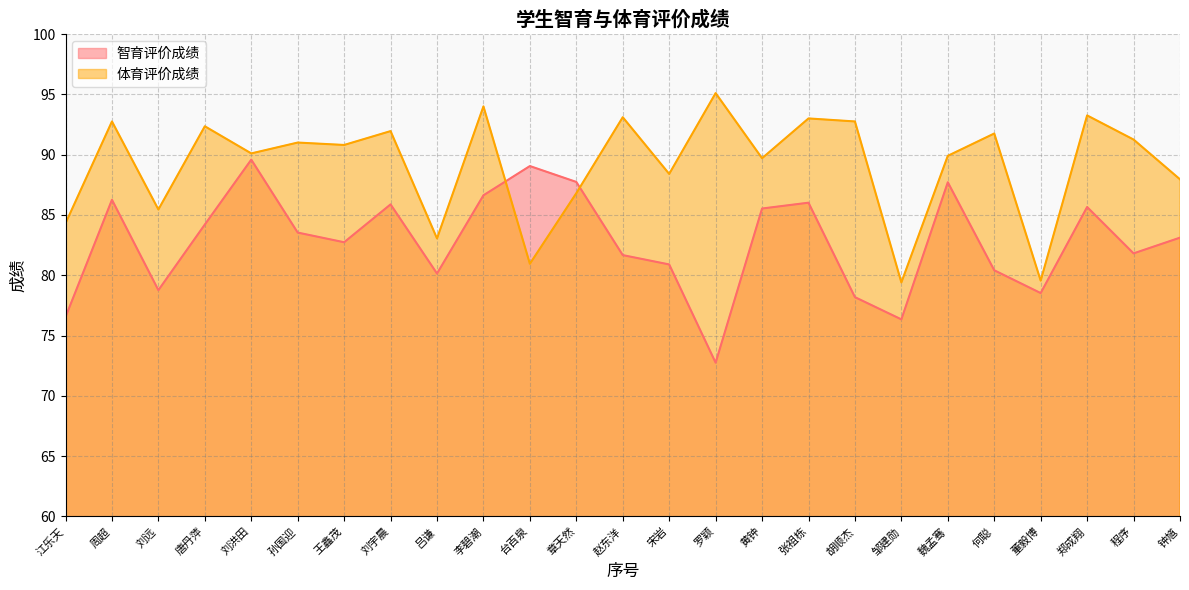

Where do 体育评价成绩 and 智育评价成绩 first cross each other?

李碧潮 and 台百泉